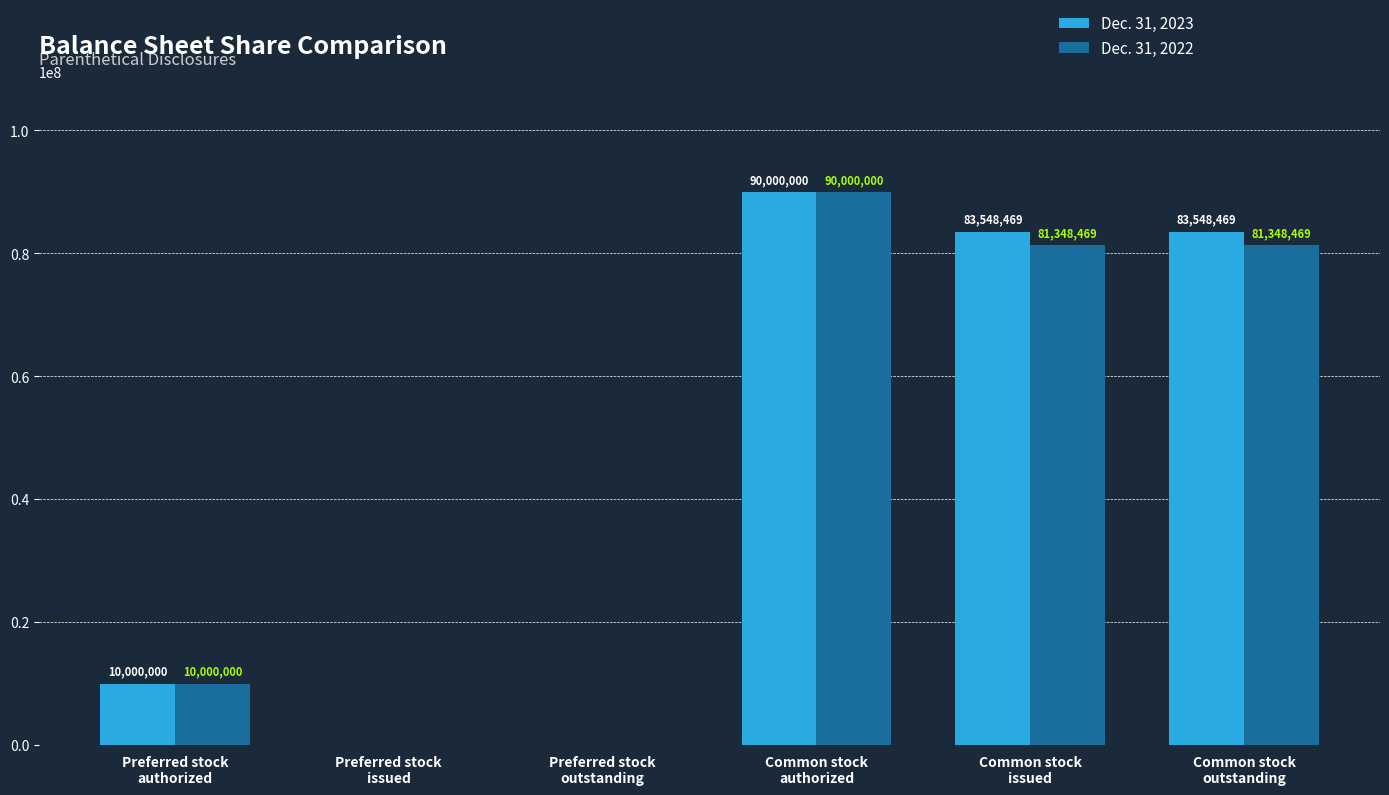

At which category is the sum across all series the highest?

Common stock
authorized